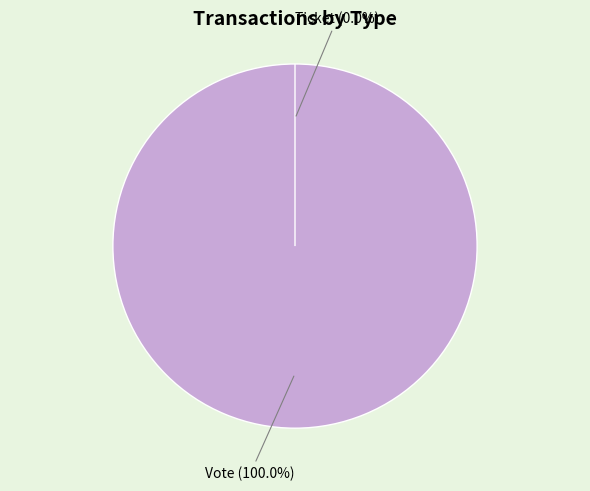

To the nearest percent, what is the average slice percentage?

50%